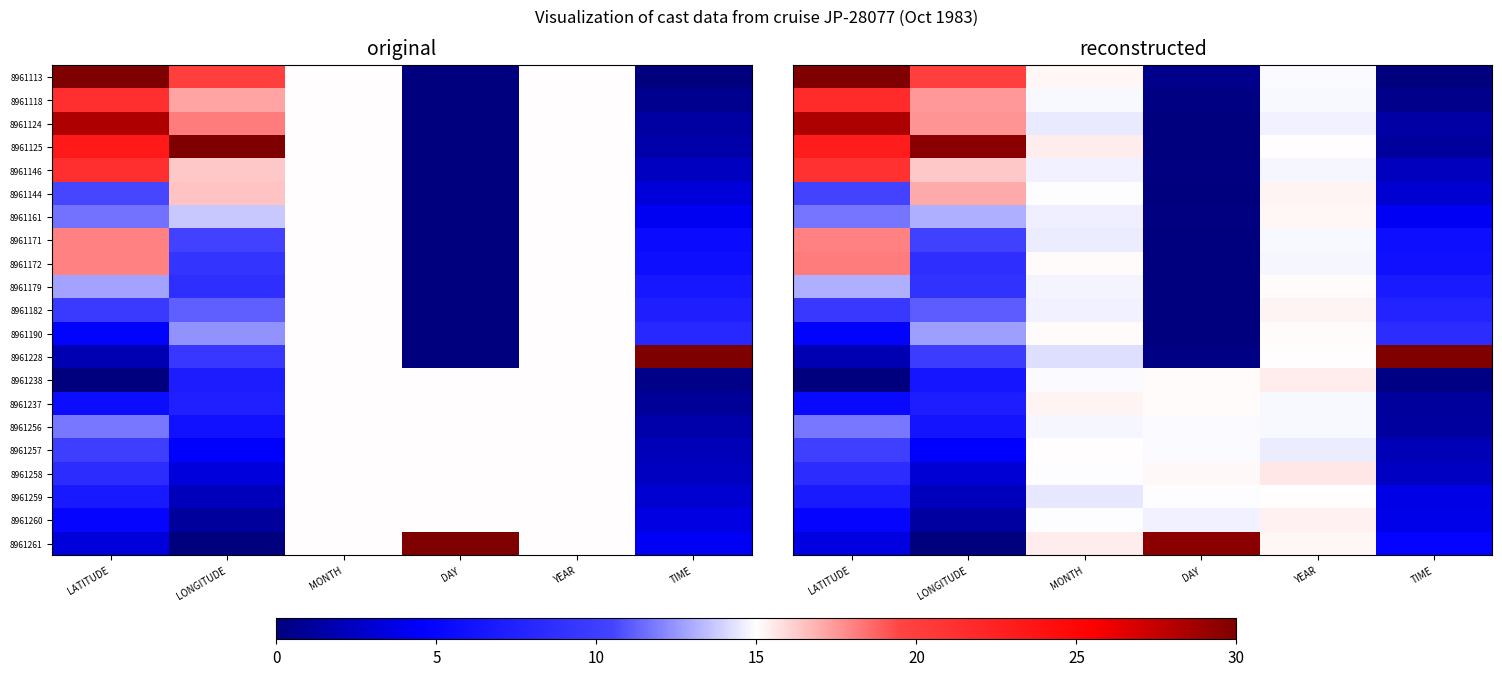

Which has a higher value, DAY or MONTH?

MONTH